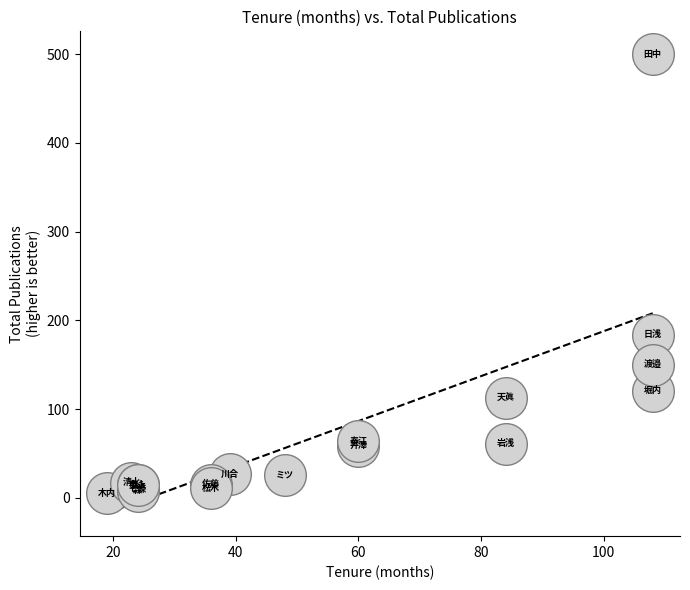

What Y value in the scatter plot is closest to 252?

184